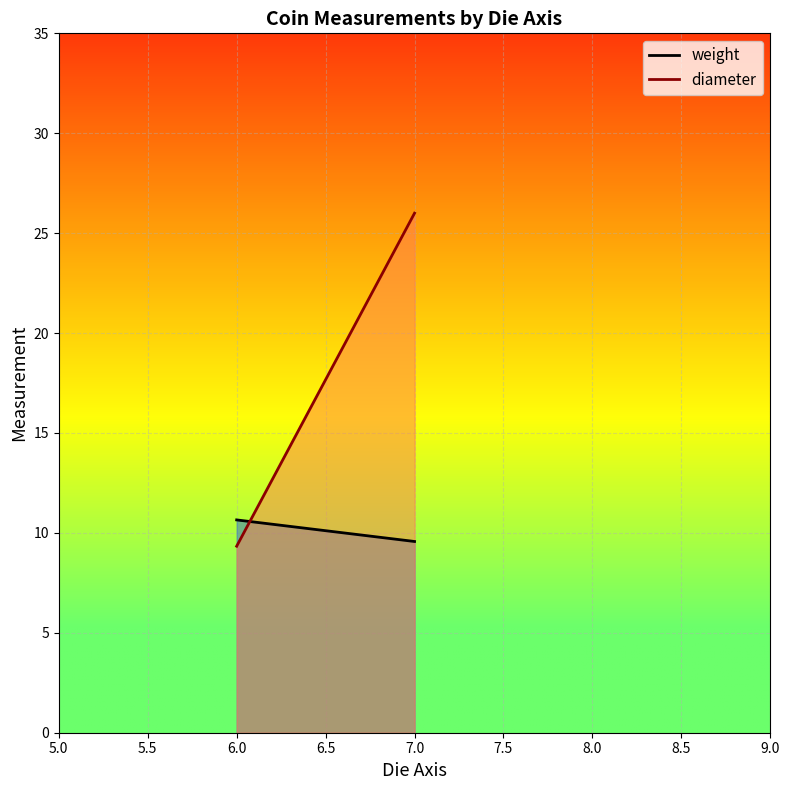

The weight series shows 6.5 at 6.0. True or false?

False